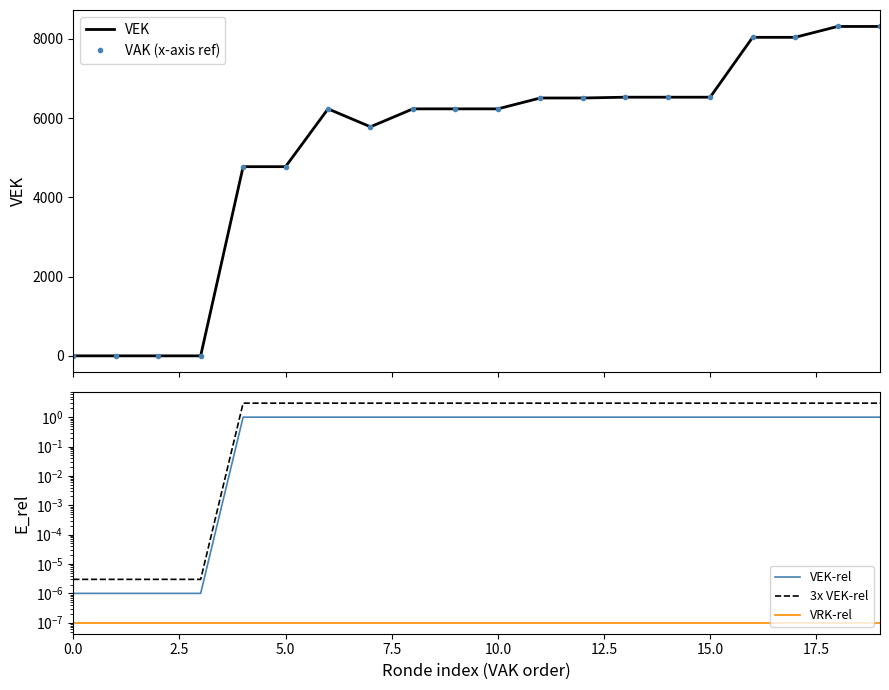

How many distinct data groups are displayed?

5